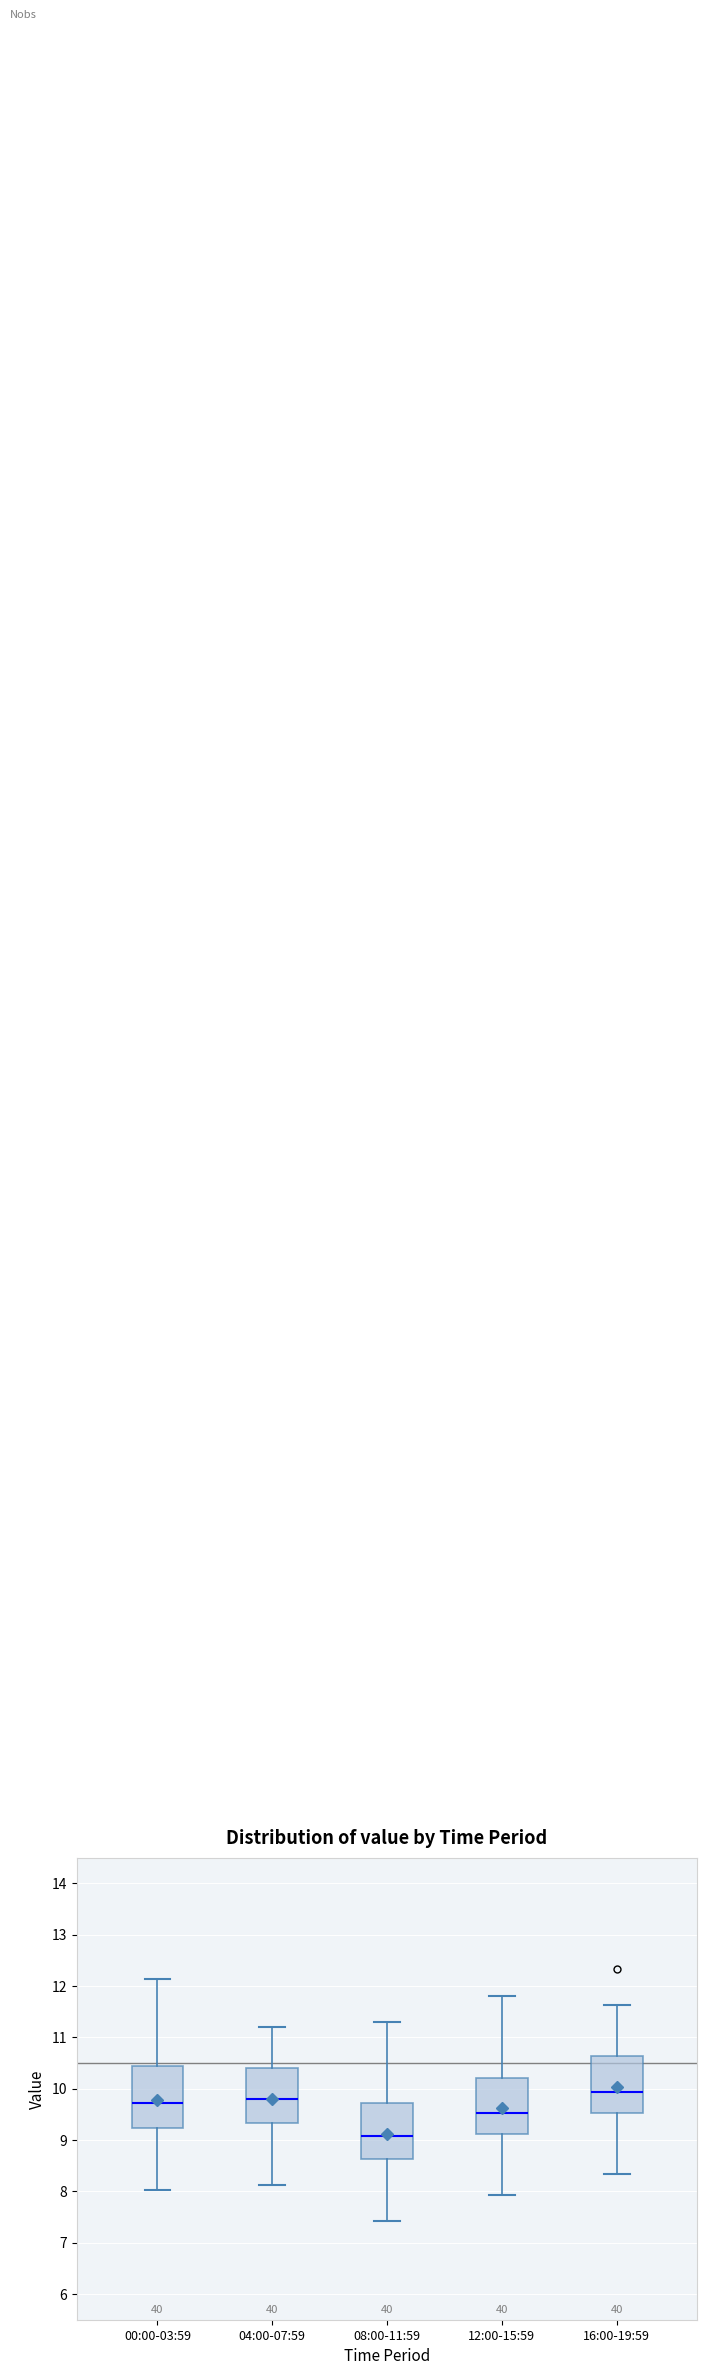

Where is the upper edge of the box for 16:00-19:59 on the y-axis? The values are not printed on the chart, so give them approximately, as read against the axis.

10.6